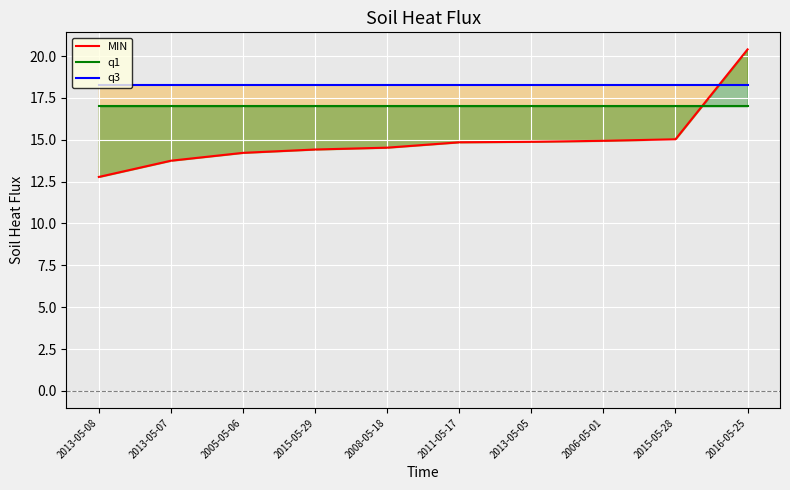

What is the label of the 6th point from the left?

2011-05-17